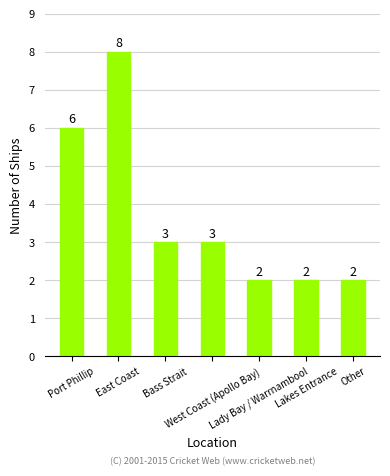

Are the bars horizontal?

No